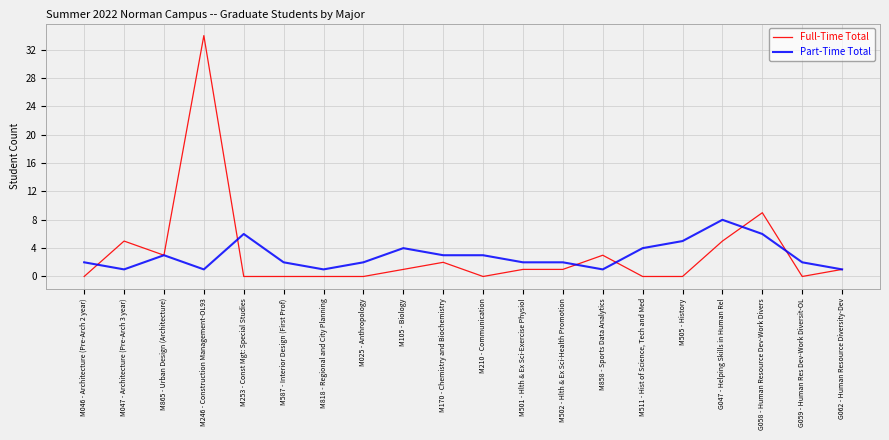

At which label does Part-Time Total reach its peak?

G047 - Helping Skills in Human Rel